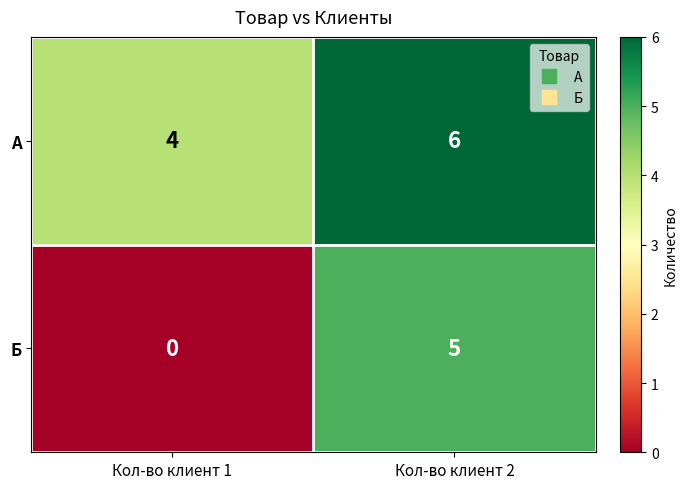

How many series are shown in this chart?

2